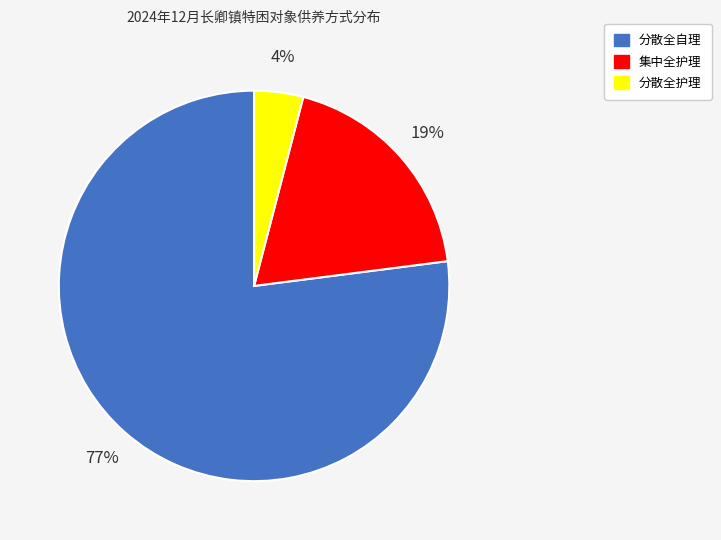

Count the number of slices in the pie.

3